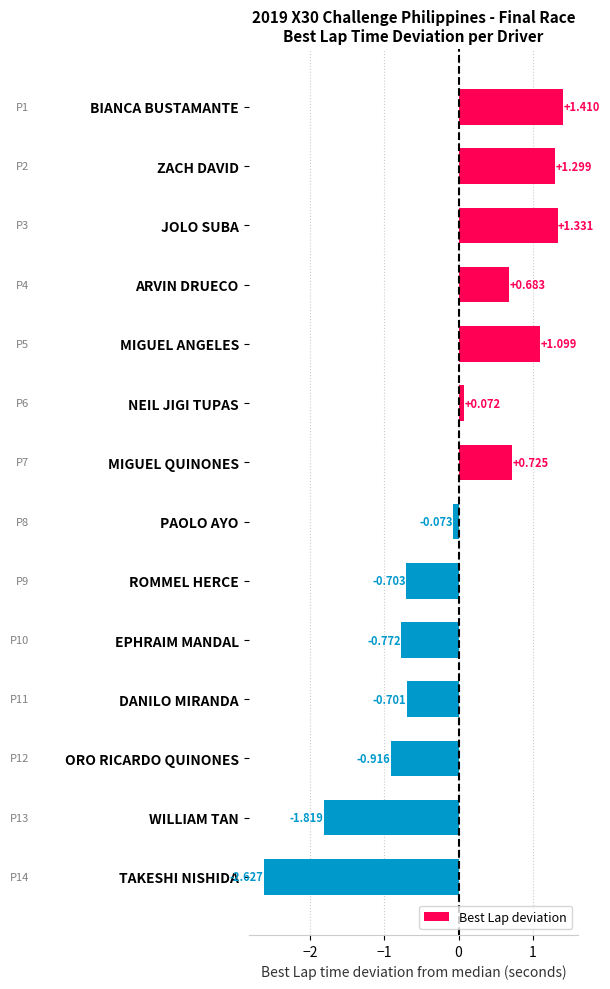

Which category has the lowest value across all series?

TAKESHI NISHIDA